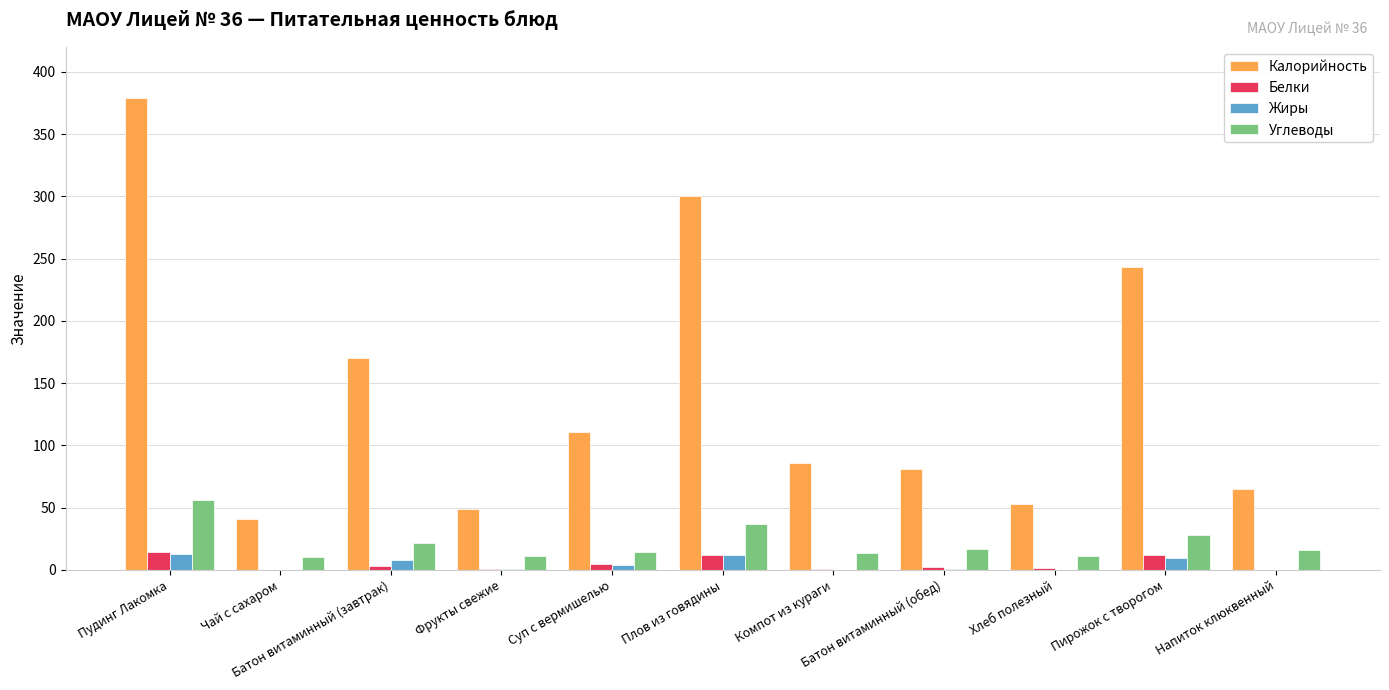

What is the maximum value shown in the chart?

379.0